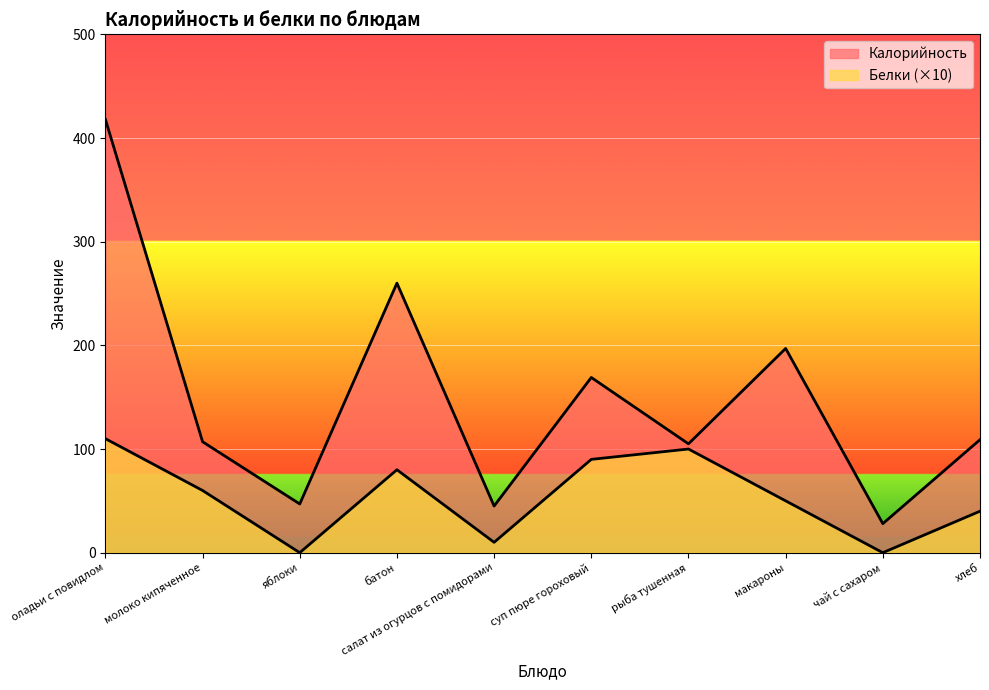

Which series has the widest spread of values?

Калорийность